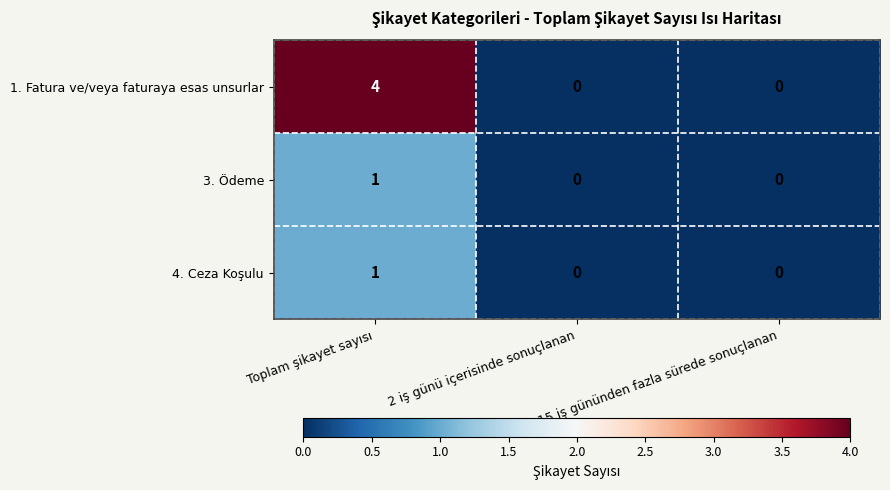

The 3. Ödeme series shows 0 at 2 iş günü içerisinde sonuçlanan. True or false?

True